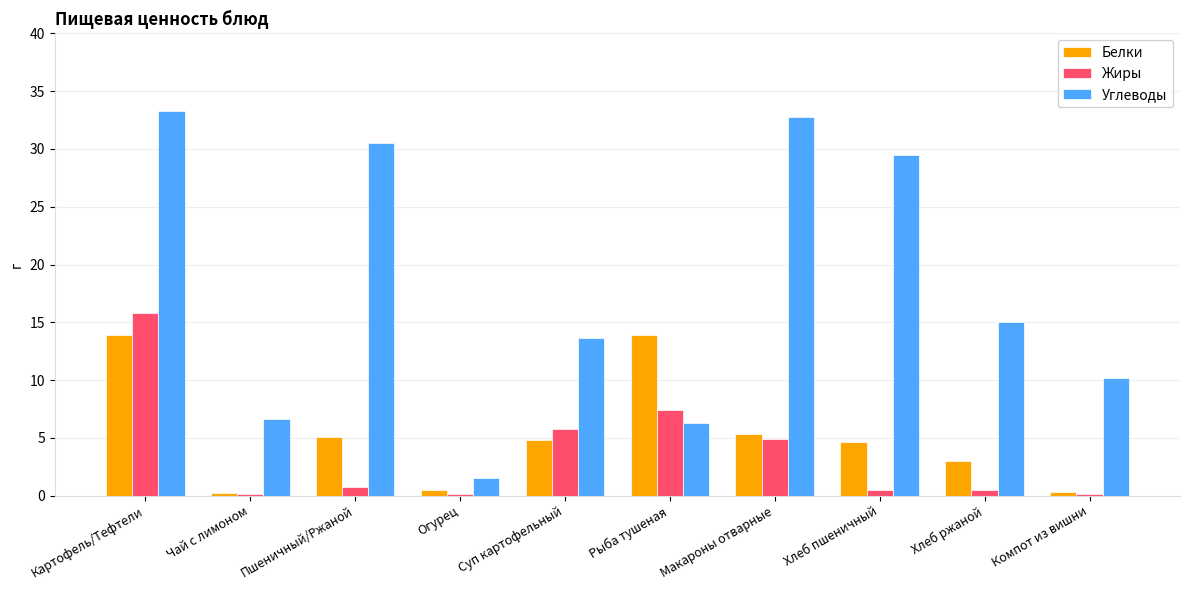

Is the value of Углеводы at Чай с лимоном greater than the value of Белки at Суп картофельный?

Yes